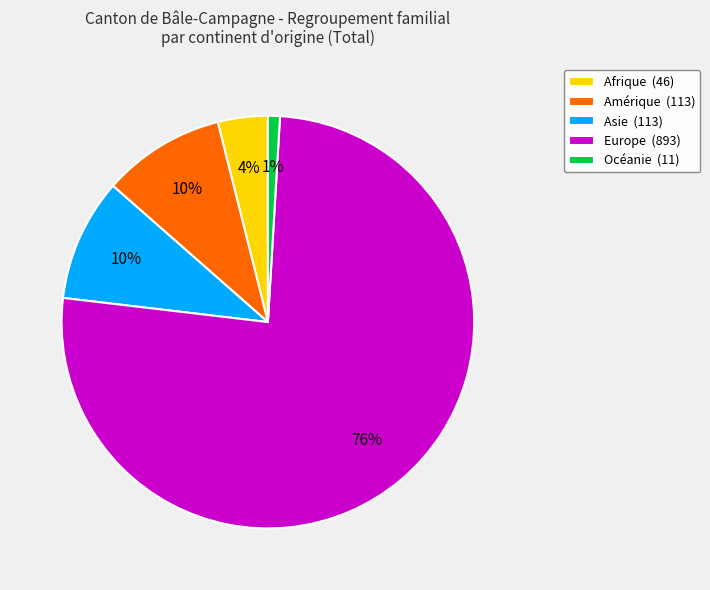

Does any single category account for the majority?

Yes